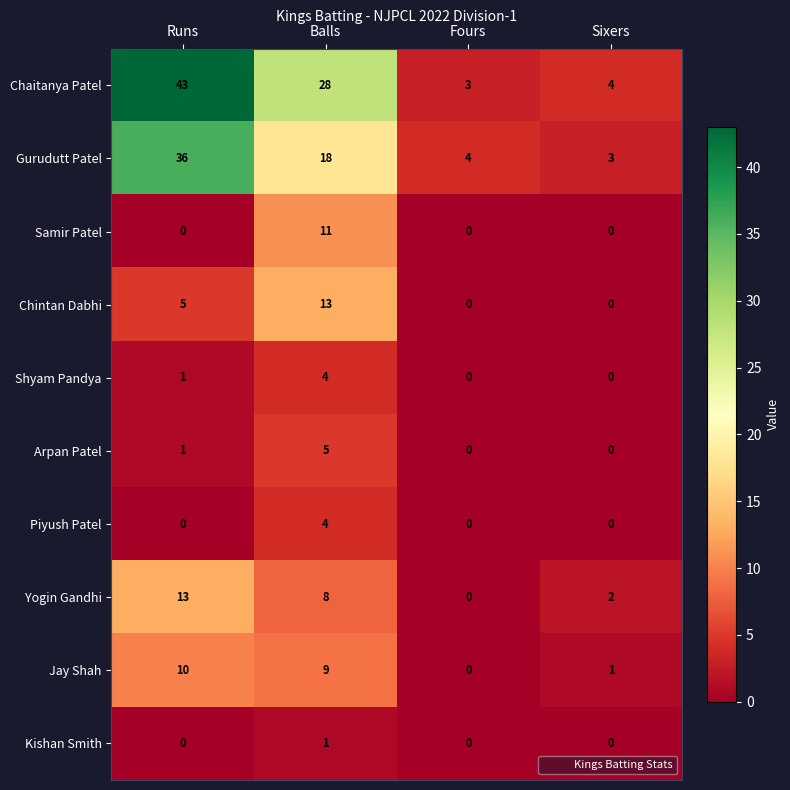

True or false: Gurudutt Patel has a value of 36 at Runs.

True